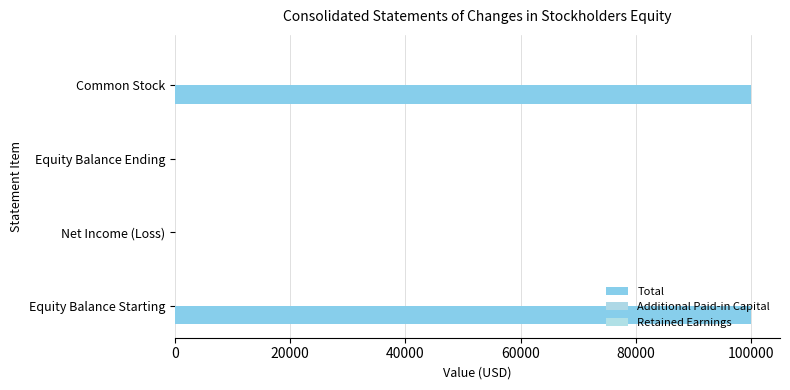

Are the bars horizontal?

Yes